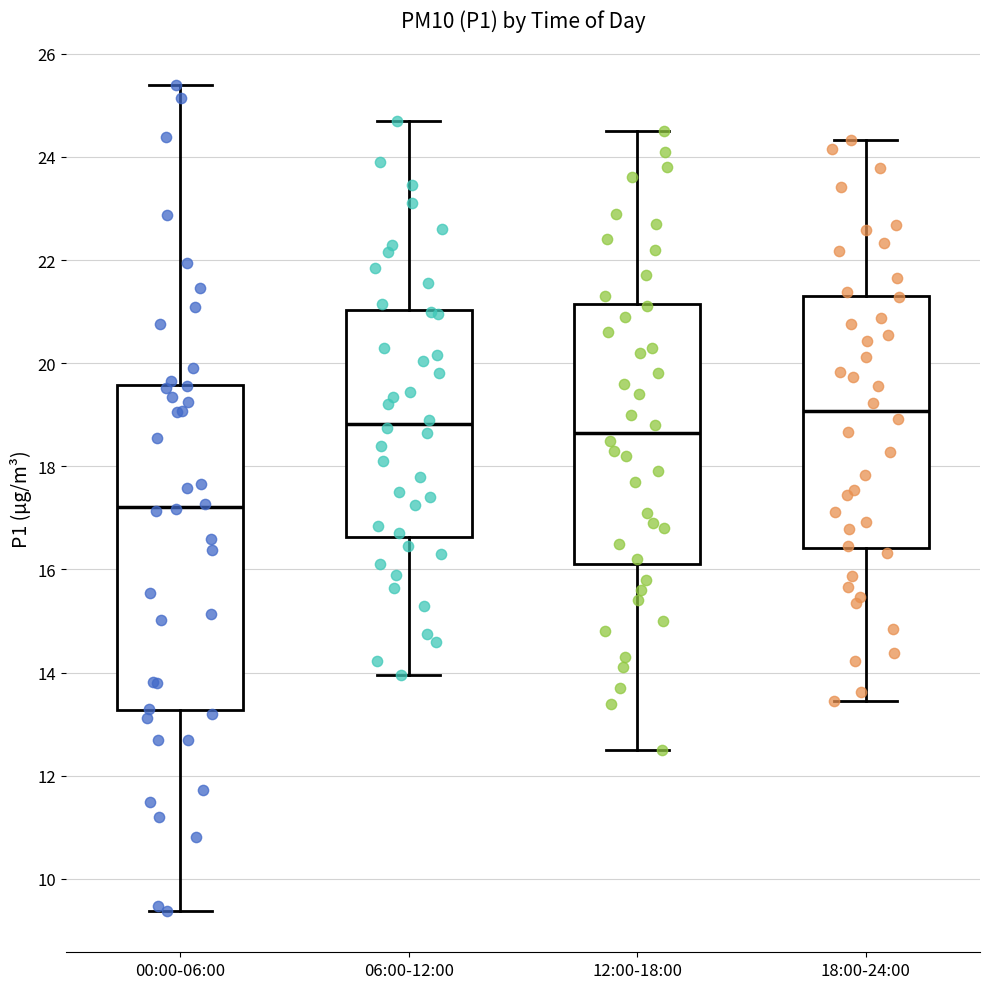

Which box has the highest median line?

18:00-24:00